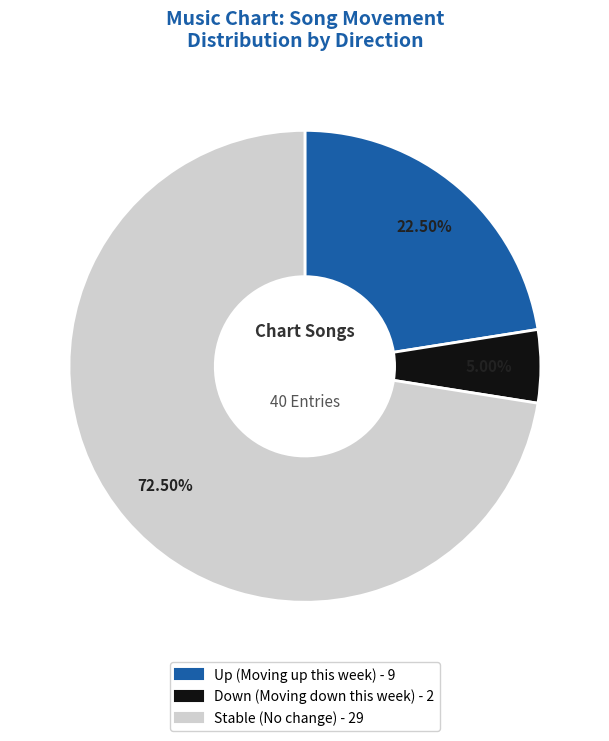

Is there any slice that represents more than half of the pie?

Yes